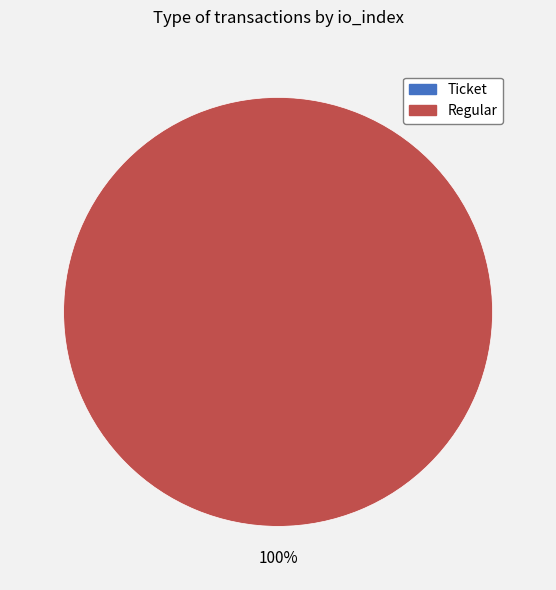

Between Regular (io_index=6) and Ticket (io_index=0), which is larger?

Regular (io_index=6)